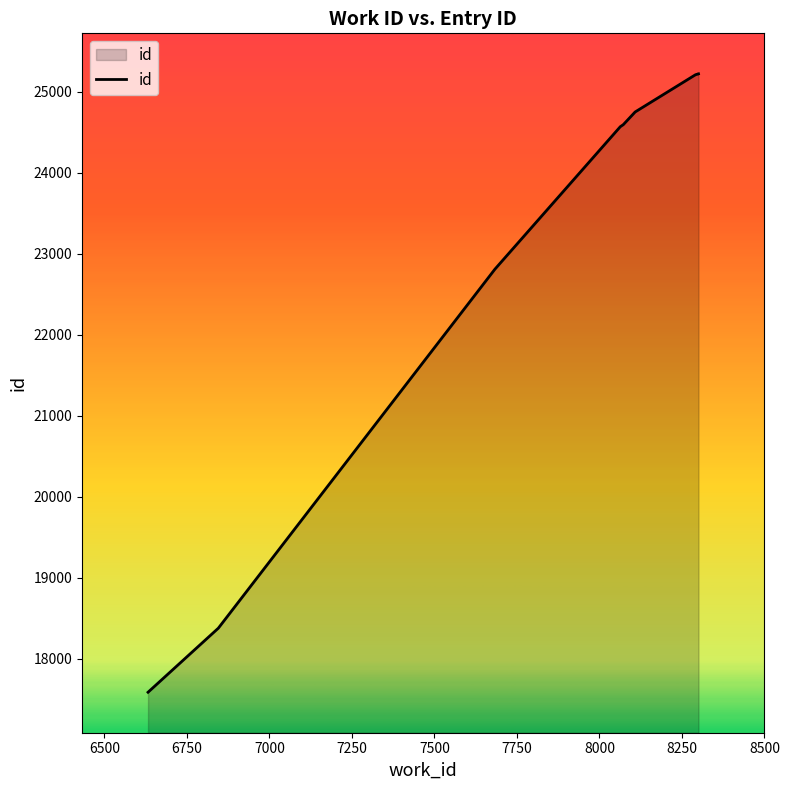

What is the minimum value shown in the chart?

17584